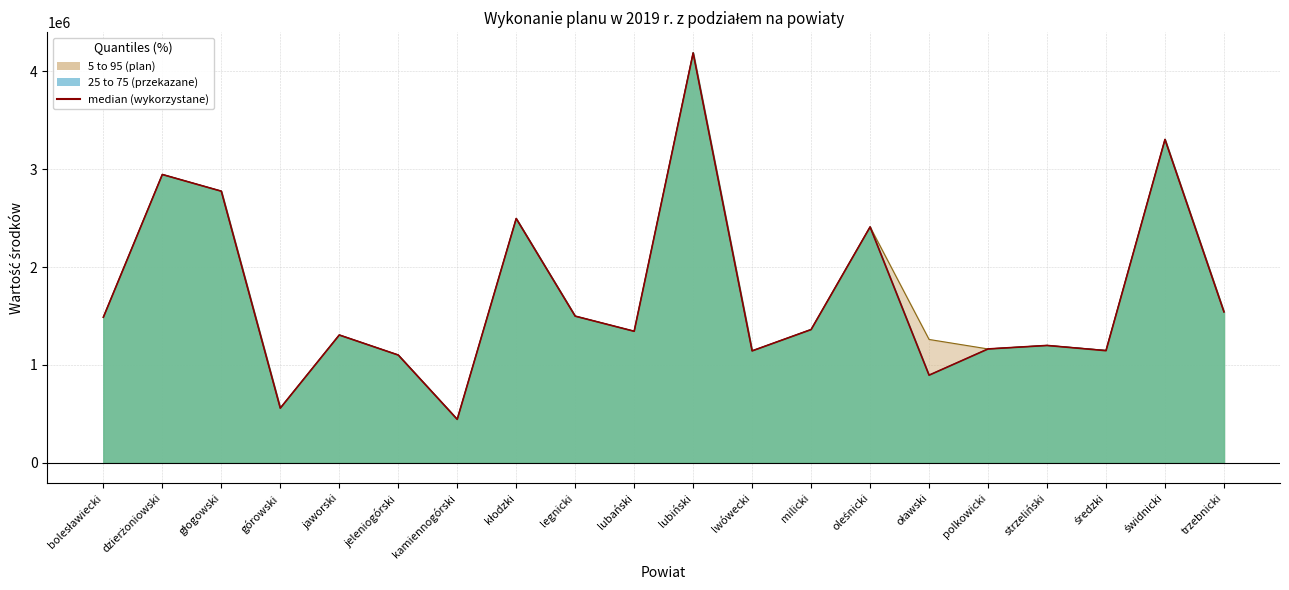

What is the change in value from oławski to trzebnicki?

+647225